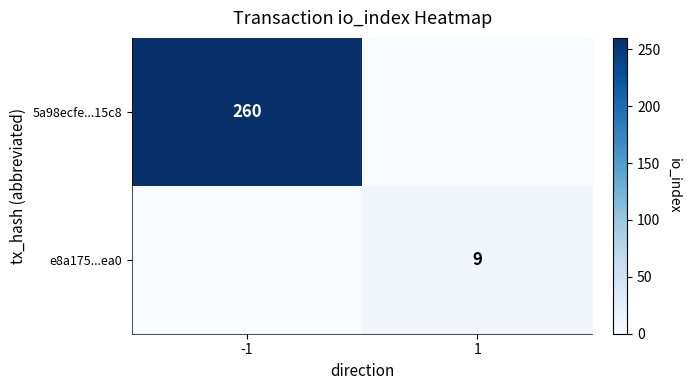

What is the sum of the e8a175...ea0 values at -1 and 1?

9